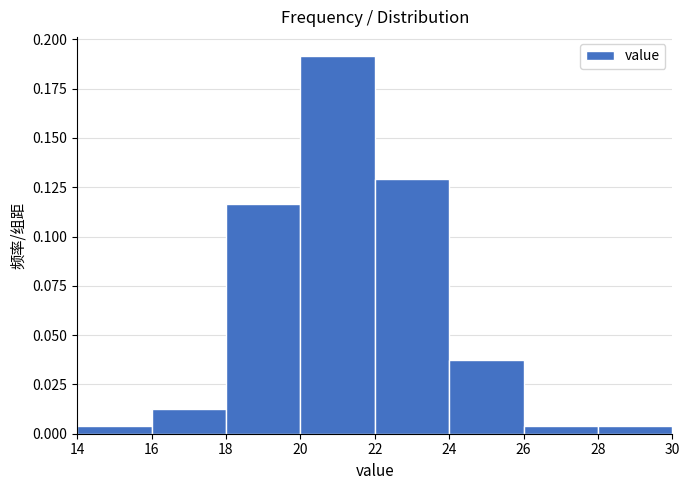

Reading left to right, list every bar in this chart as the range it spans on the x-axis followed by its height. The values are not printed on the chart, so give them approximately, as read against the axis.

14 to 16: under 0.005
16 to 18: 0.015
18 to 20: 0.115
20 to 22: 0.190
22 to 24: 0.130
24 to 26: 0.040
26 to 28: under 0.005
28 to 30: under 0.005